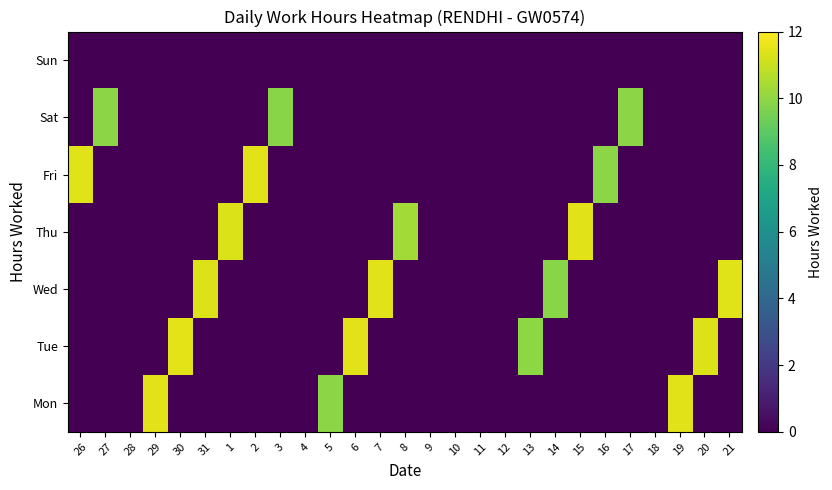

Reading left to right, what are all the values shown in this chart?

Mon: 26=0.0	27=0.0	28=0.0	29=11.5	30=0.0	31=0.0	1=0.0	2=0.0	3=0.0	4=0.0	5=9.9	6=0.0	7=0.0	8=0.0	9=0.0	10=0.0	11=0.0	12=0.0	13=0.0	14=0.0	15=0.0	16=0.0	17=0.0	18=0.0	19=11.5	20=0.0	21=0.0
Tue: 26=0.0	27=0.0	28=0.0	29=0.0	30=11.5	31=0.0	1=0.0	2=0.0	3=0.0	4=0.0	5=0.0	6=11.4	7=0.0	8=0.0	9=0.0	10=0.0	11=0.0	12=0.0	13=10.0	14=0.0	15=0.0	16=0.0	17=0.0	18=0.0	19=0.0	20=11.4	21=0.0
Wed: 26=0.0	27=0.0	28=0.0	29=0.0	30=0.0	31=11.3	1=0.0	2=0.0	3=0.0	4=0.0	5=0.0	6=0.0	7=11.4	8=0.0	9=0.0	10=0.0	11=0.0	12=0.0	13=0.0	14=9.8	15=0.0	16=0.0	17=0.0	18=0.0	19=0.0	20=0.0	21=11.4
Thu: 26=0.0	27=0.0	28=0.0	29=0.0	30=0.0	31=0.0	1=11.3	2=0.0	3=0.0	4=0.0	5=0.0	6=0.0	7=0.0	8=10.3	9=0.0	10=0.0	11=0.0	12=0.0	13=0.0	14=0.0	15=11.5	16=0.0	17=0.0	18=0.0	19=0.0	20=0.0	21=0.0
Fri: 26=11.4	27=0.0	28=0.0	29=0.0	30=0.0	31=0.0	1=0.0	2=11.5	3=0.0	4=0.0	5=0.0	6=0.0	7=0.0	8=0.0	9=0.0	10=0.0	11=0.0	12=0.0	13=0.0	14=0.0	15=0.0	16=9.9	17=0.0	18=0.0	19=0.0	20=0.0	21=0.0
Sat: 26=0.0	27=9.9	28=0.0	29=0.0	30=0.0	31=0.0	1=0.0	2=0.0	3=9.9	4=0.0	5=0.0	6=0.0	7=0.0	8=0.0	9=0.0	10=0.0	11=0.0	12=0.0	13=0.0	14=0.0	15=0.0	16=0.0	17=9.9	18=0.0	19=0.0	20=0.0	21=0.0
Sun: 26=0.0	27=0.0	28=0.0	29=0.0	30=0.0	31=0.0	1=0.0	2=0.0	3=0.0	4=0.0	5=0.0	6=0.0	7=0.0	8=0.0	9=0.0	10=0.0	11=0.0	12=0.0	13=0.0	14=0.0	15=0.0	16=0.0	17=0.0	18=0.0	19=0.0	20=0.0	21=0.0